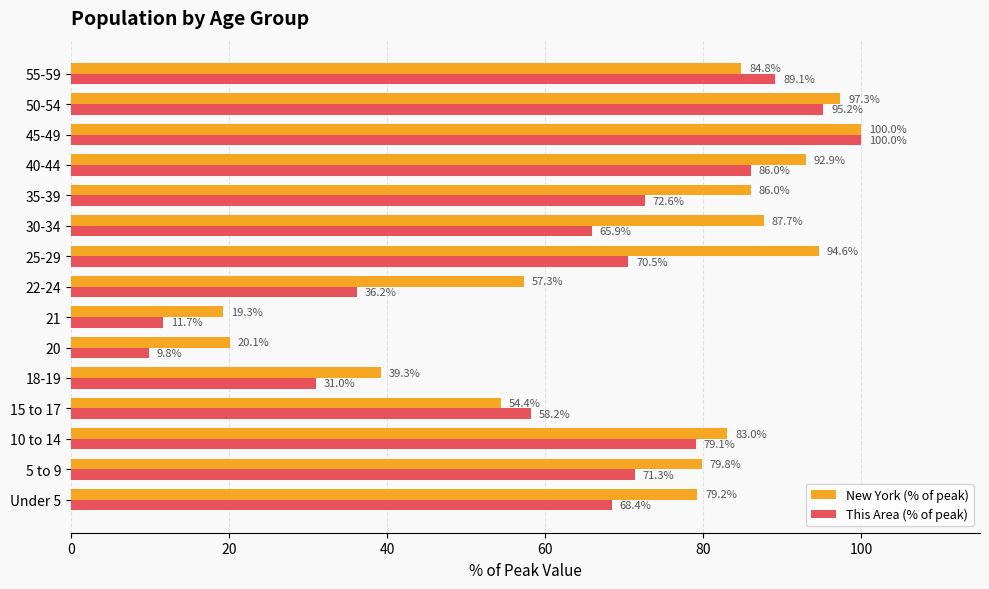

List the series in order of their overall mean, highest first.

New York (% of peak), This Area (% of peak)